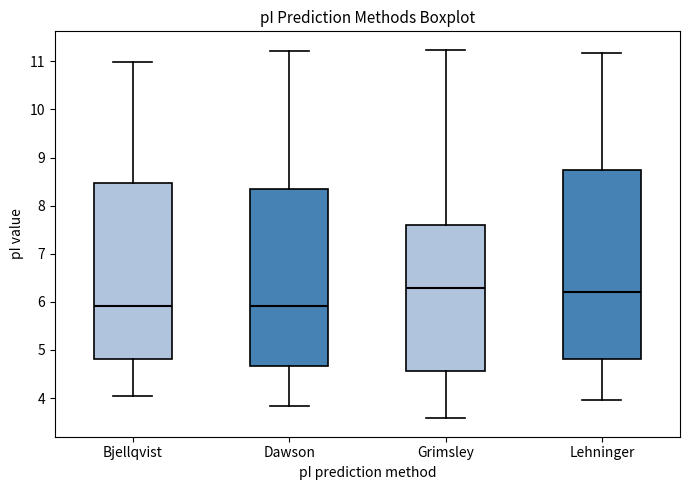

Where is the upper edge of the box for Grimsley on the y-axis? The values are not printed on the chart, so give them approximately, as read against the axis.

7.6